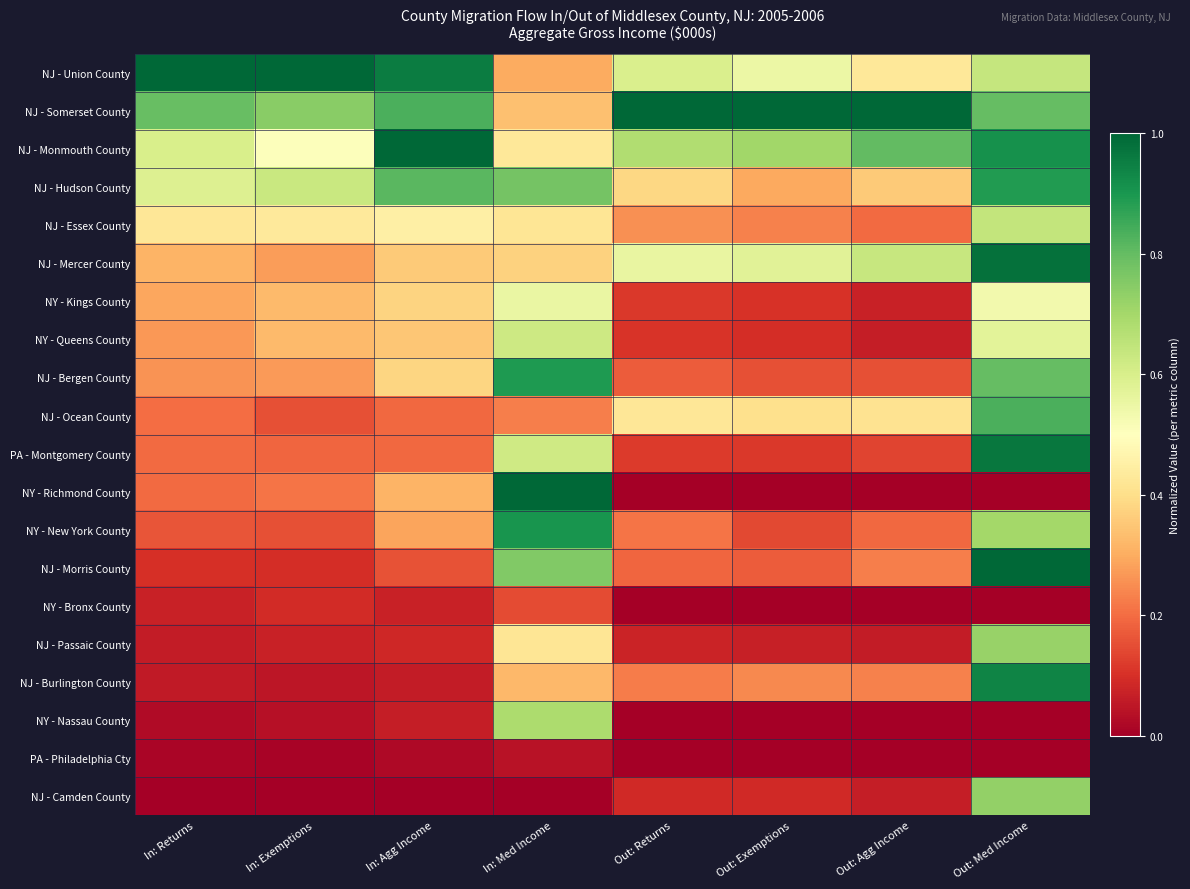

Reading left to right, list all the values displayed in this chart.

NJ - Union County: In: Returns=1.0	In: Exemptions=1.0	In: Agg Income=1.0	In: Med Income=0.3	Out: Returns=0.6	Out: Exemptions=0.5	Out: Agg Income=0.4	Out: Med Income=0.6
NJ - Somerset County: In: Returns=0.8	In: Exemptions=0.7	In: Agg Income=0.8	In: Med Income=0.3	Out: Returns=1.0	Out: Exemptions=1.0	Out: Agg Income=1.0	Out: Med Income=0.8
NJ - Monmouth County: In: Returns=0.6	In: Exemptions=0.5	In: Agg Income=1.0	In: Med Income=0.4	Out: Returns=0.7	Out: Exemptions=0.7	Out: Agg Income=0.8	Out: Med Income=0.9
NJ - Hudson County: In: Returns=0.6	In: Exemptions=0.6	In: Agg Income=0.8	In: Med Income=0.8	Out: Returns=0.4	Out: Exemptions=0.3	Out: Agg Income=0.4	Out: Med Income=0.9
NJ - Essex County: In: Returns=0.4	In: Exemptions=0.4	In: Agg Income=0.5	In: Med Income=0.4	Out: Returns=0.3	Out: Exemptions=0.2	Out: Agg Income=0.2	Out: Med Income=0.6
NJ - Mercer County: In: Returns=0.3	In: Exemptions=0.3	In: Agg Income=0.4	In: Med Income=0.4	Out: Returns=0.6	Out: Exemptions=0.6	Out: Agg Income=0.6	Out: Med Income=1.0
NY - Kings County: In: Returns=0.3	In: Exemptions=0.3	In: Agg Income=0.4	In: Med Income=0.6	Out: Returns=0.1	Out: Exemptions=0.1	Out: Agg Income=0.1	Out: Med Income=0.5
NY - Queens County: In: Returns=0.3	In: Exemptions=0.3	In: Agg Income=0.3	In: Med Income=0.6	Out: Returns=0.1	Out: Exemptions=0.1	Out: Agg Income=0.1	Out: Med Income=0.6
NJ - Bergen County: In: Returns=0.3	In: Exemptions=0.3	In: Agg Income=0.4	In: Med Income=0.9	Out: Returns=0.2	Out: Exemptions=0.2	Out: Agg Income=0.2	Out: Med Income=0.8
NJ - Ocean County: In: Returns=0.2	In: Exemptions=0.2	In: Agg Income=0.2	In: Med Income=0.2	Out: Returns=0.4	Out: Exemptions=0.4	Out: Agg Income=0.4	Out: Med Income=0.8
PA - Montgomery County: In: Returns=0.2	In: Exemptions=0.2	In: Agg Income=0.2	In: Med Income=0.6	Out: Returns=0.1	Out: Exemptions=0.1	Out: Agg Income=0.1	Out: Med Income=1.0
NY - Richmond County: In: Returns=0.2	In: Exemptions=0.2	In: Agg Income=0.3	In: Med Income=1.0	Out: Returns=0.0	Out: Exemptions=0.0	Out: Agg Income=0.0	Out: Med Income=0.0
NY - New York County: In: Returns=0.2	In: Exemptions=0.2	In: Agg Income=0.3	In: Med Income=0.9	Out: Returns=0.2	Out: Exemptions=0.1	Out: Agg Income=0.2	Out: Med Income=0.7
NJ - Morris County: In: Returns=0.1	In: Exemptions=0.1	In: Agg Income=0.2	In: Med Income=0.8	Out: Returns=0.2	Out: Exemptions=0.2	Out: Agg Income=0.2	Out: Med Income=1.0
NY - Bronx County: In: Returns=0.1	In: Exemptions=0.1	In: Agg Income=0.1	In: Med Income=0.1	Out: Returns=0.0	Out: Exemptions=0.0	Out: Agg Income=0.0	Out: Med Income=0.0
NJ - Passaic County: In: Returns=0.1	In: Exemptions=0.1	In: Agg Income=0.1	In: Med Income=0.4	Out: Returns=0.1	Out: Exemptions=0.1	Out: Agg Income=0.1	Out: Med Income=0.7
NJ - Burlington County: In: Returns=0.1	In: Exemptions=0.0	In: Agg Income=0.1	In: Med Income=0.3	Out: Returns=0.2	Out: Exemptions=0.2	Out: Agg Income=0.2	Out: Med Income=0.9
NY - Nassau County: In: Returns=0.0	In: Exemptions=0.0	In: Agg Income=0.1	In: Med Income=0.7	Out: Returns=0.0	Out: Exemptions=0.0	Out: Agg Income=0.0	Out: Med Income=0.0
PA - Philadelphia Cty: In: Returns=0.0	In: Exemptions=0.0	In: Agg Income=0.0	In: Med Income=0.0	Out: Returns=0.0	Out: Exemptions=0.0	Out: Agg Income=0.0	Out: Med Income=0.0
NJ - Camden County: In: Returns=0.0	In: Exemptions=0.0	In: Agg Income=0.0	In: Med Income=0.0	Out: Returns=0.1	Out: Exemptions=0.1	Out: Agg Income=0.1	Out: Med Income=0.7